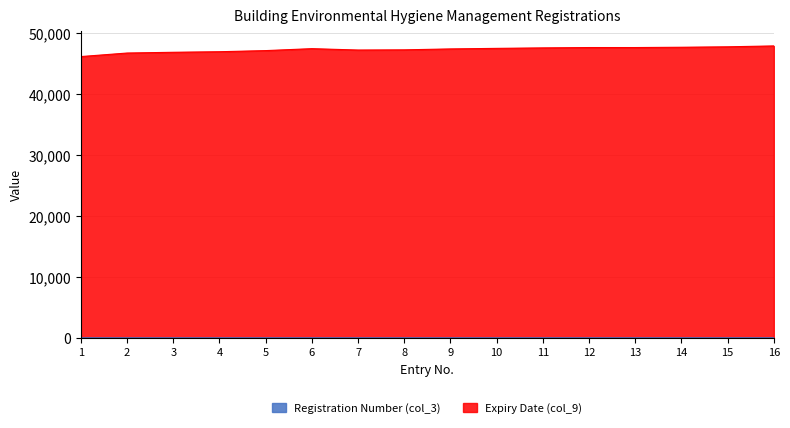

At 2, list the series in order from largest to smallest.

Expiry Date (col_9), Registration Number (col_3)